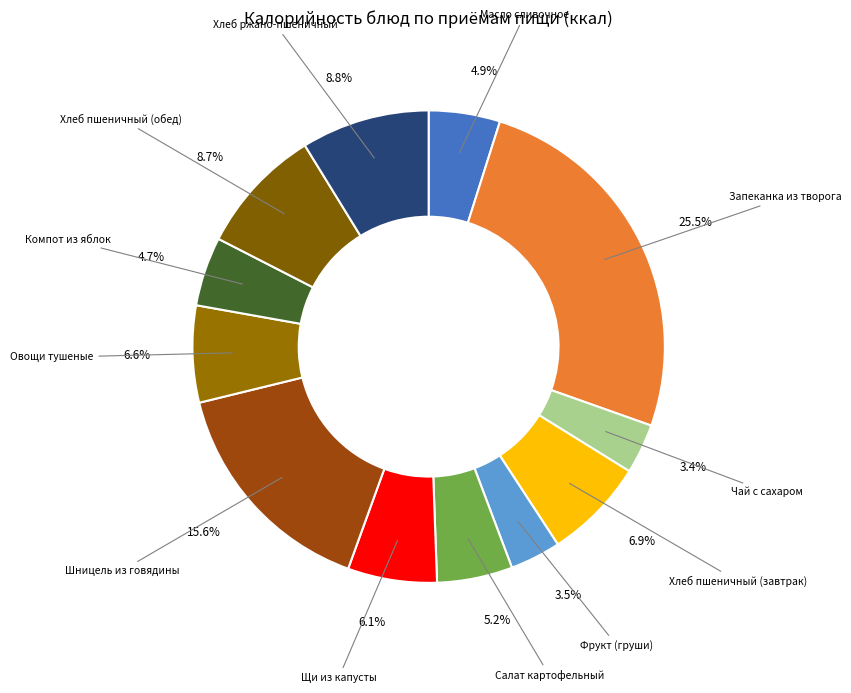

Rank the categories by value from highest to lowest.

Запеканка из творога, Шницель из говядины, Хлеб ржано-пшеничный, Хлеб пшеничный (обед), Хлеб пшеничный (завтрак), Овощи тушеные, Щи из капусты, Салат картофельный, Масло сливочное, Компот из яблок, Фрукт (груши), Чай с сахаром